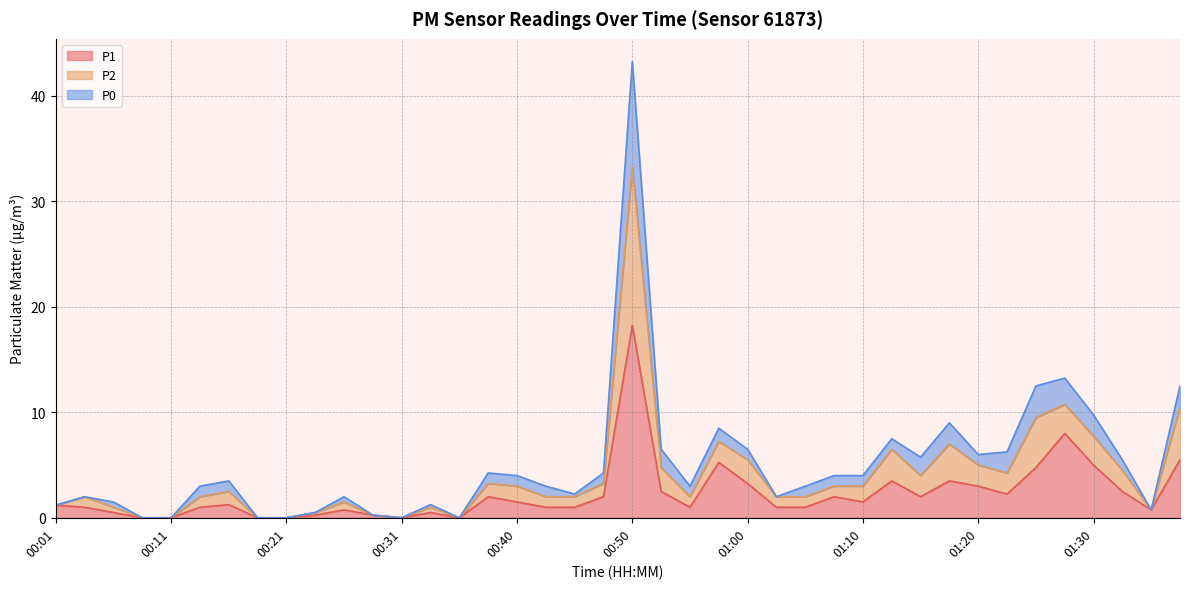

Between 01:38 and 01:18, which is larger?

01:18